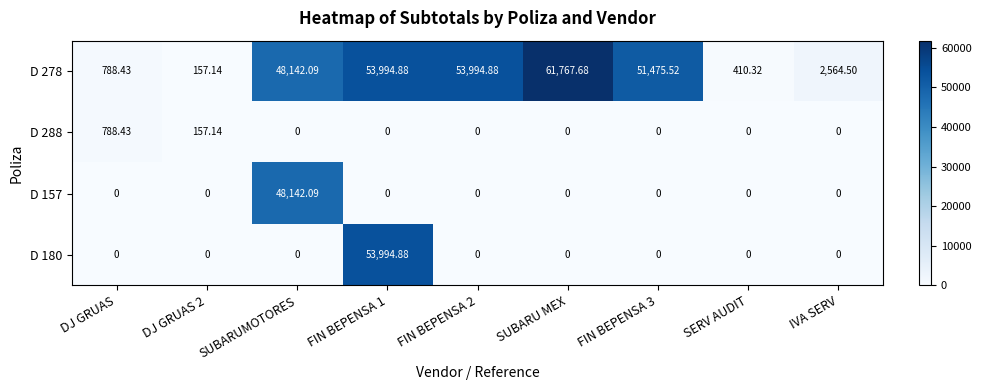

At which category does the chart reach its peak across all series?

SUBARU MEX